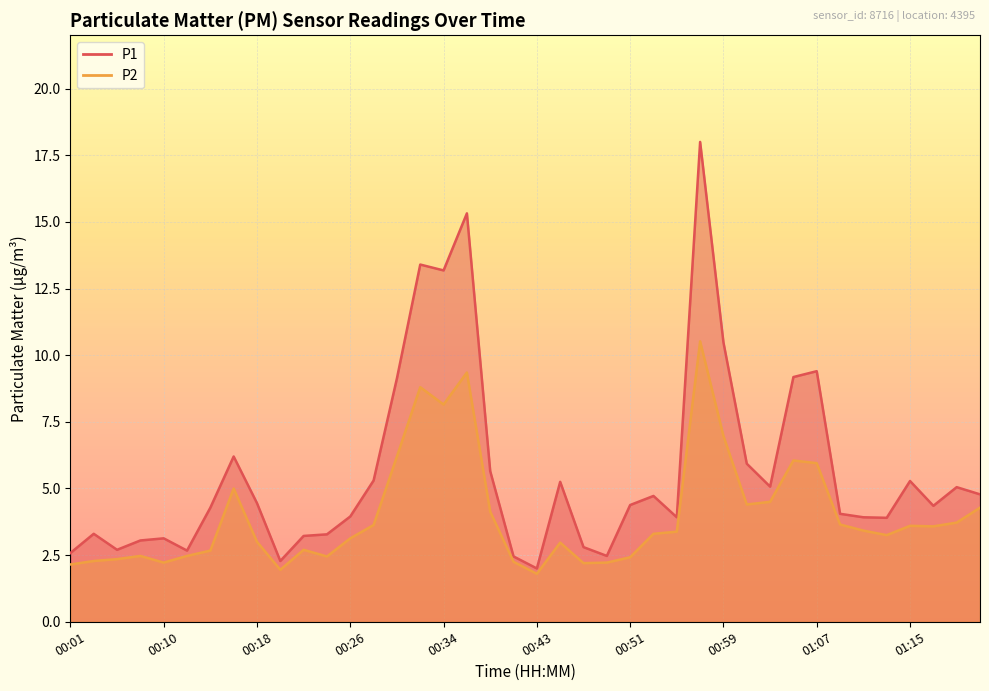

List the series in order of their overall mean, lowest first.

P2, P1